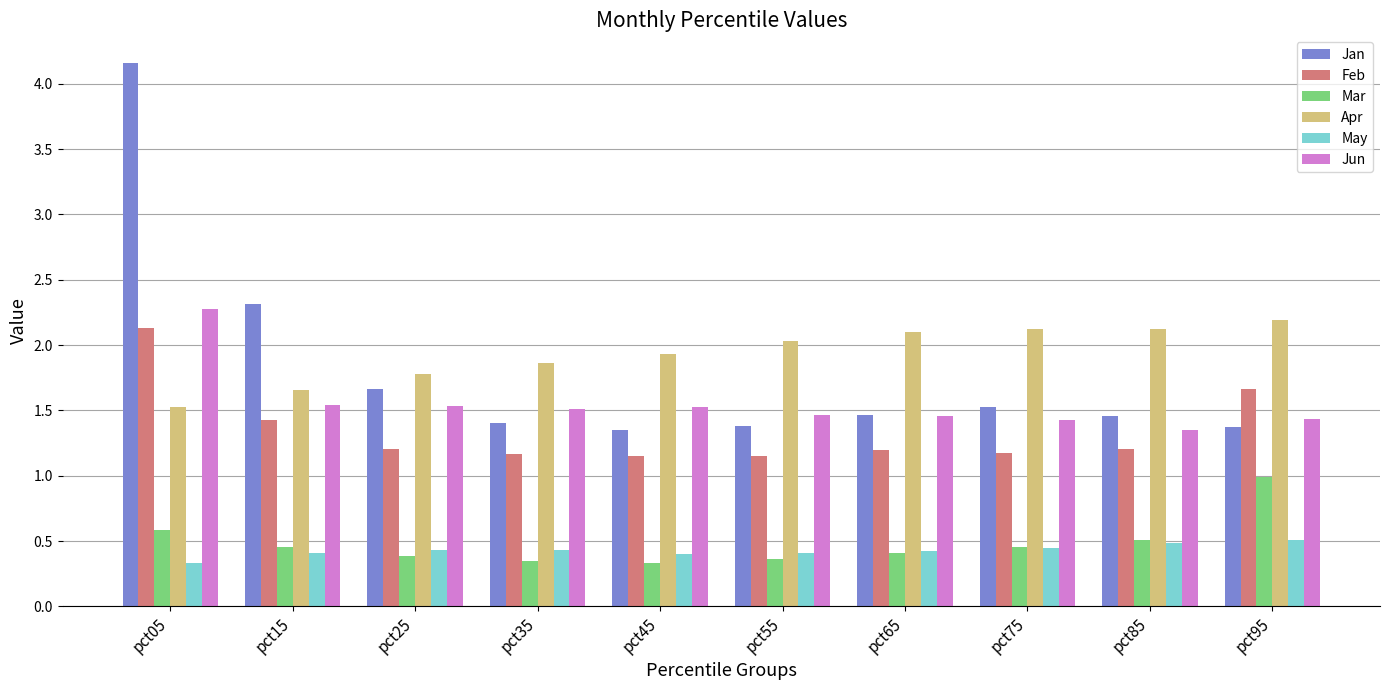

What are all the series names shown in the legend?

Jan, Feb, Mar, Apr, May, Jun